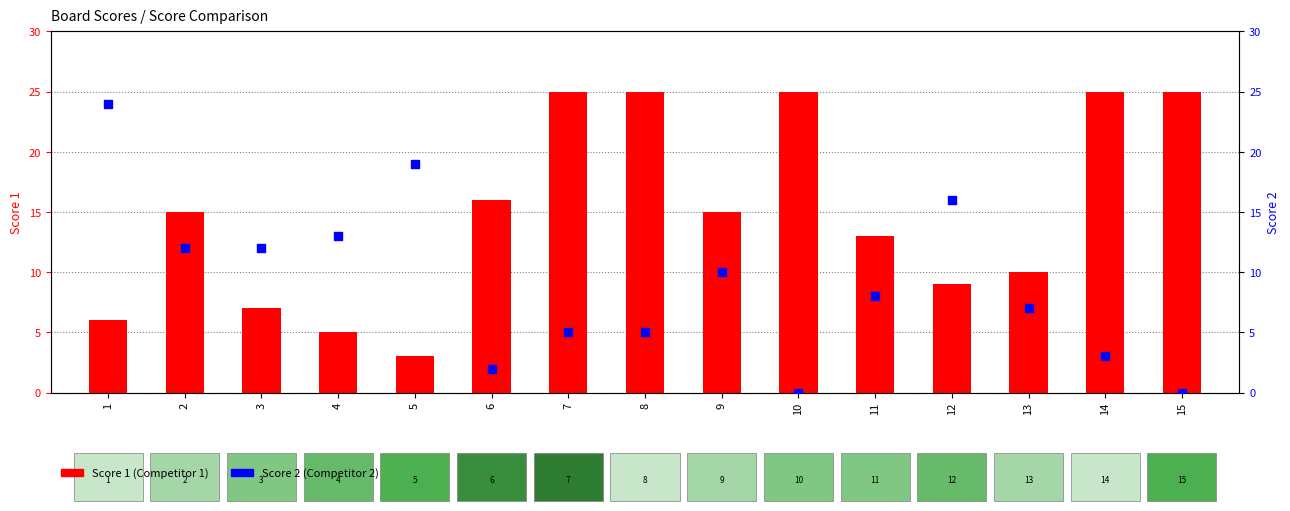

What are all the series names shown in the legend?

Score 1 (Competitor 1), Score 2 (Competitor 2)